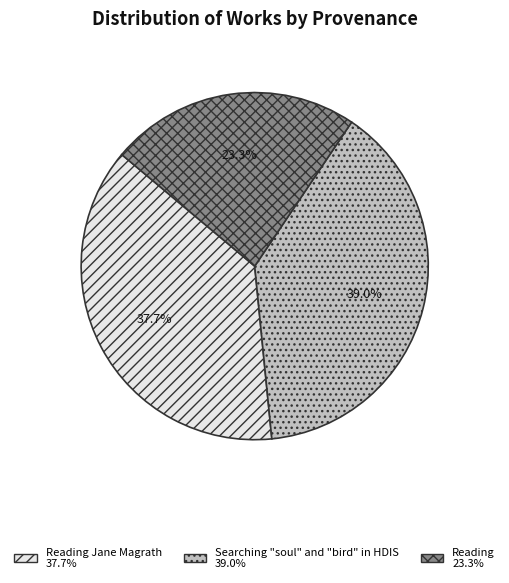

Does any single category account for the majority?

No